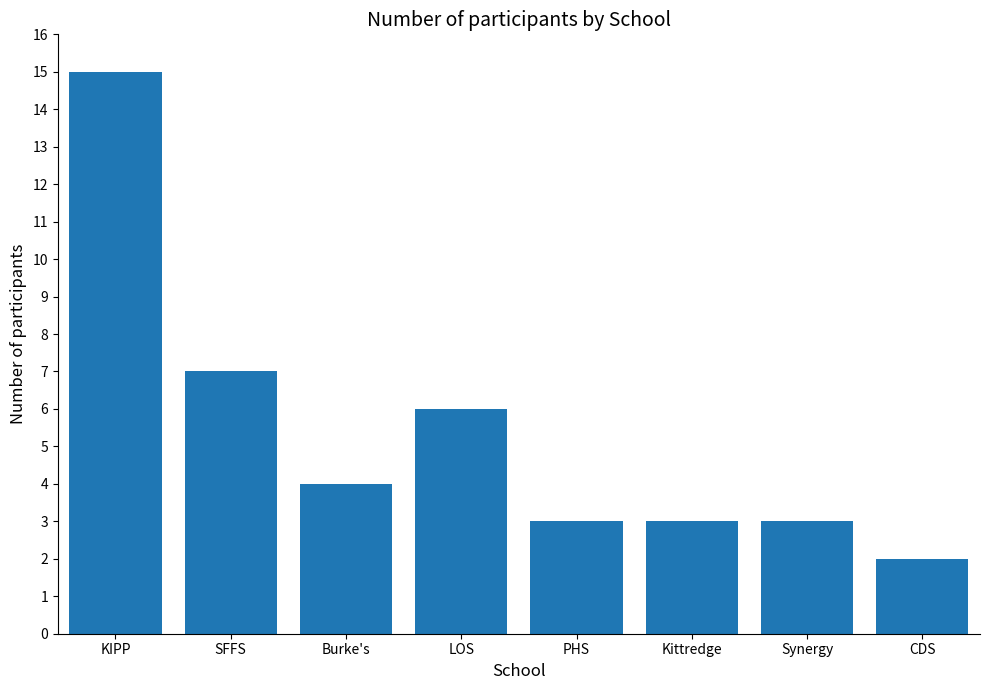

Reading right to left, transcribe all the data shown in this chart.

CDS=2	Synergy=3	Kittredge=3	PHS=3	LOS=6	Burke's=4	SFFS=7	KIPP=15